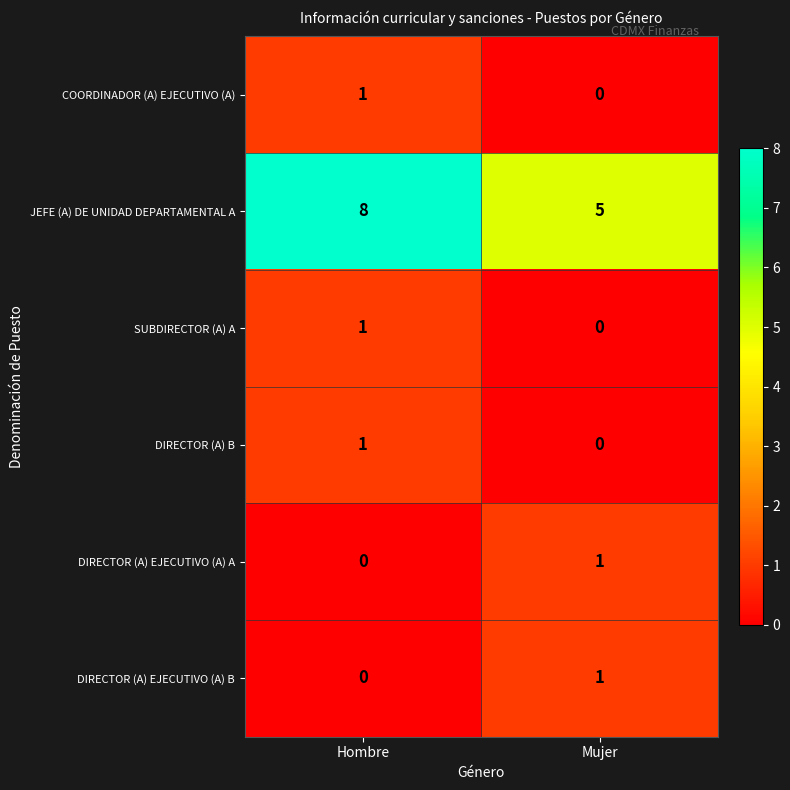

List the labels in order of DIRECTOR (A) B value, largest first.

Hombre, Mujer